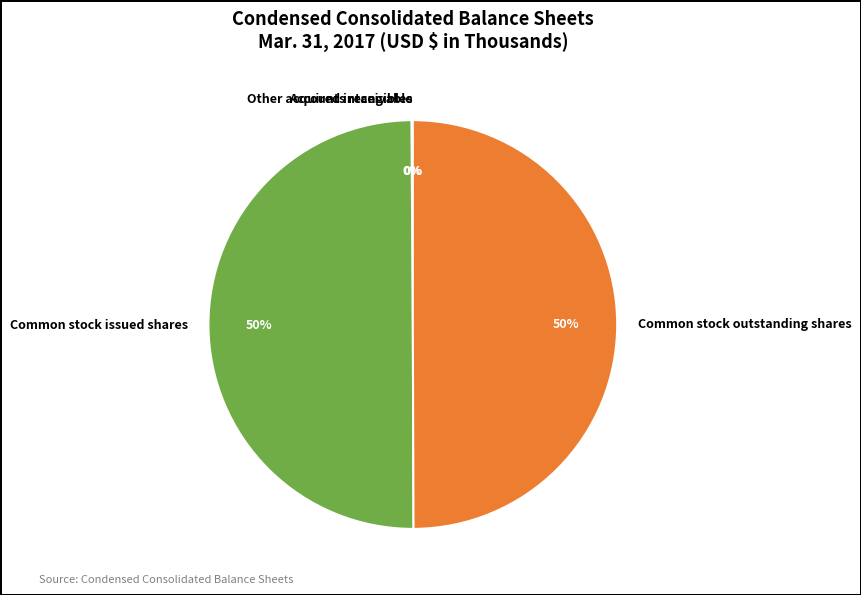

To the nearest percent, what is the difference between the largest and smallest slice percentages?

50%